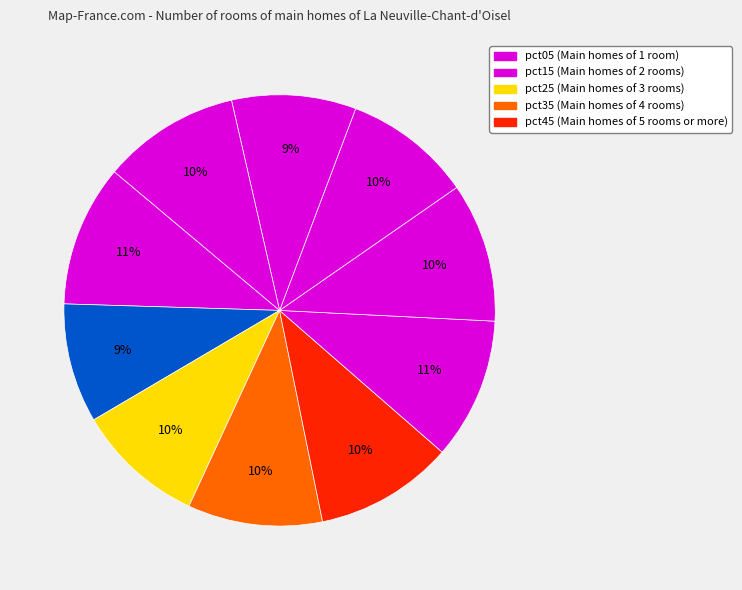

Count the number of slices in the pie.

10